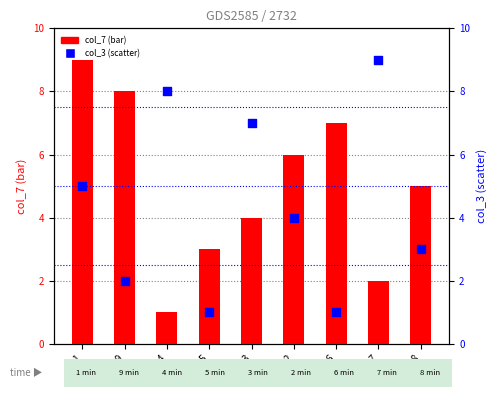

Which series contains the highest Y value?

col_7